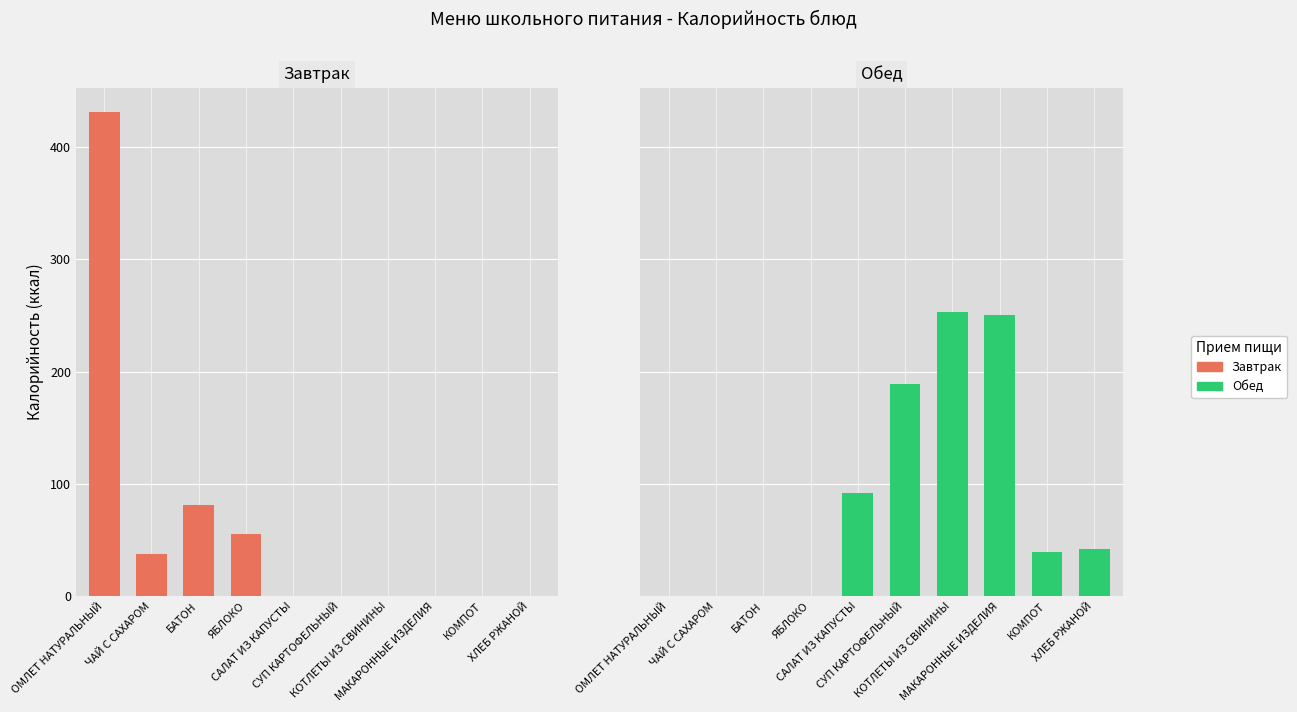

The Завтрак series shows -171.6 at КОТЛЕТЫ ИЗ СВИНИНЫ. True or false?

False